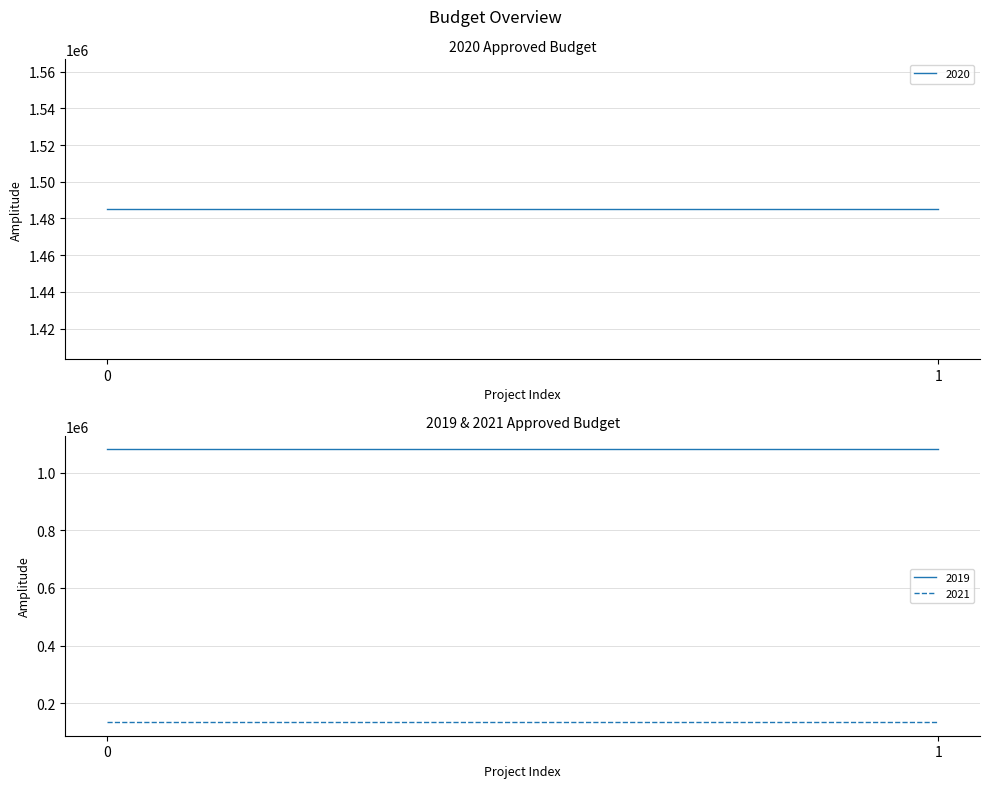

Rank the series by their average value, from lowest to highest.

2021, 2019, 2020